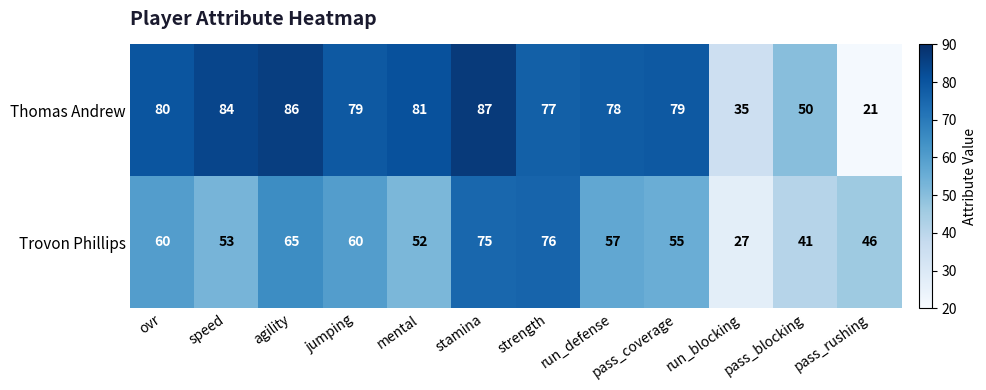

What is the total value across all series at speed?

137